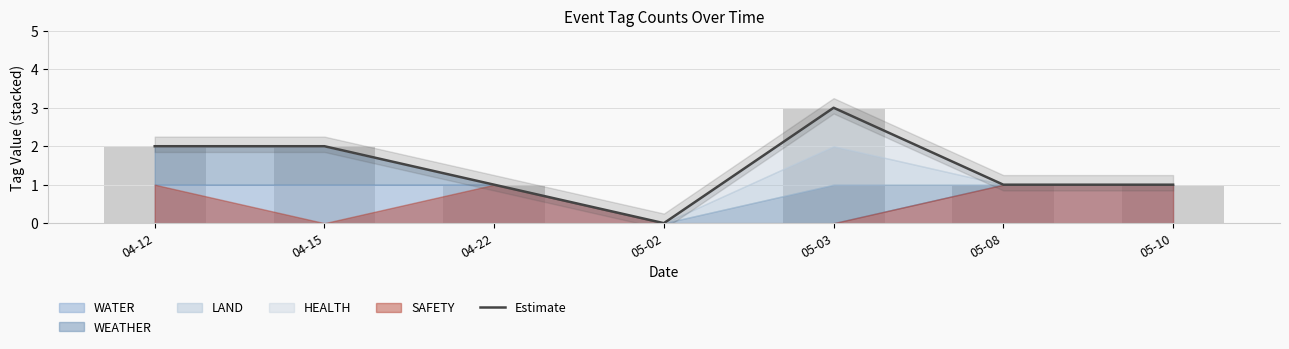

Reading right to left, transcribe all the data shown in this chart.

1	1	3	0	1	2	2